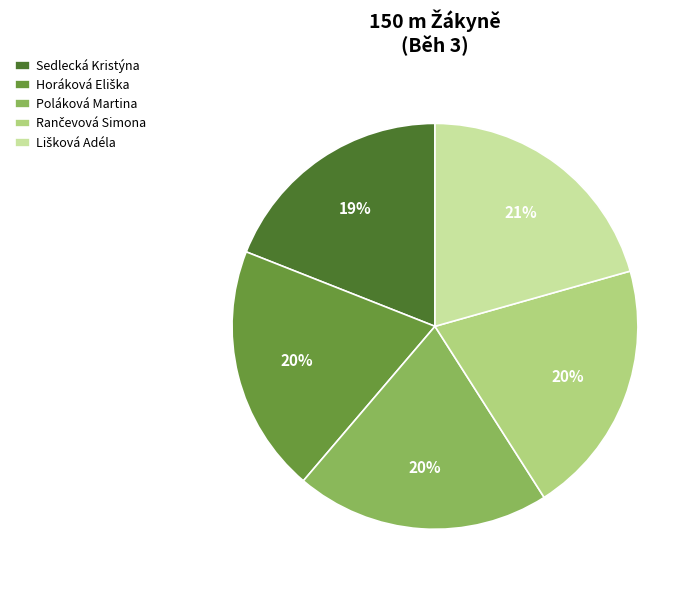

To the nearest percent, what portion does Sedlecká Kristýna represent?

19%